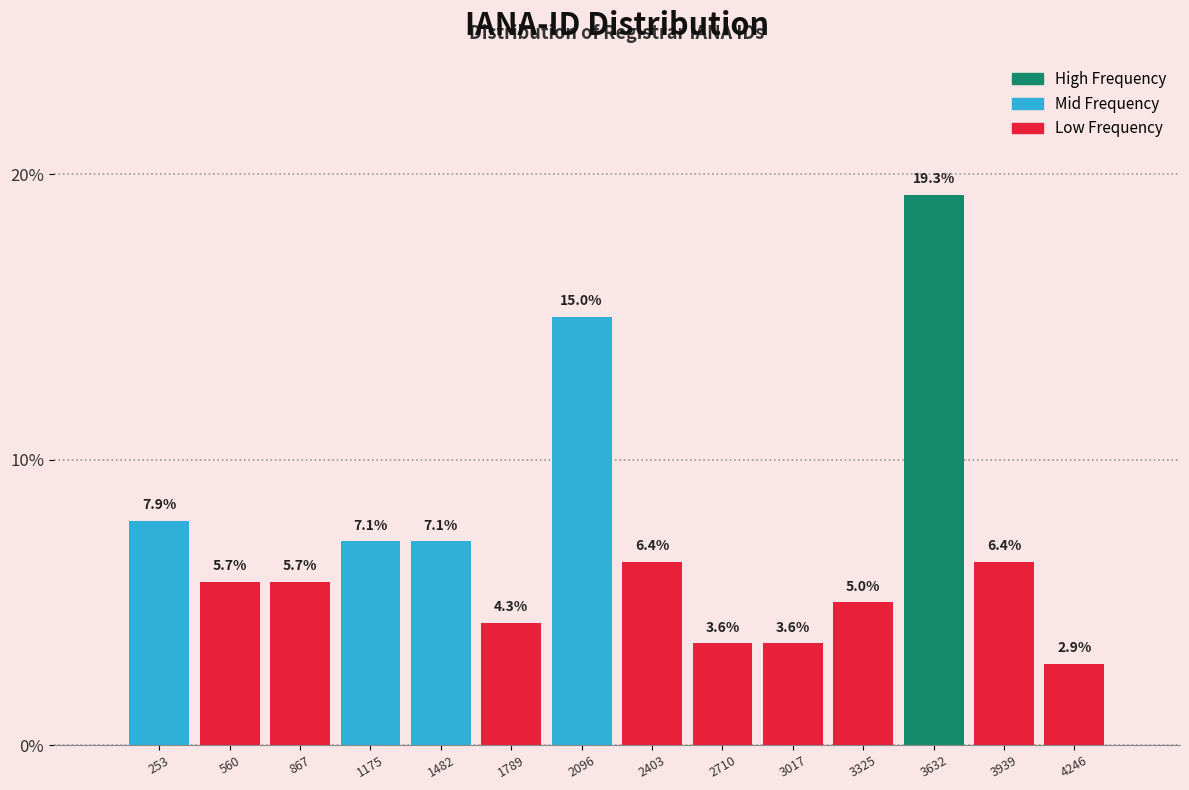

Reading left to right, list every bar in this chart as the range it spans on the x-axis followed by its height. The bar edges are not printed on the chart, so give them approximately, as read against the axis.

100 to 400: 7.9
400 to 700: 5.7
700 to 1000: 5.7
1000 to 1350: 7.1
1350 to 1650: 7.1
1650 to 1950: 4.3
1950 to 2250: 15.0
2250 to 2550: 6.4
2550 to 2850: 3.6
2850 to 3150: 3.6
3150 to 3500: 5.0
3500 to 3800: 19.3
3800 to 4100: 6.4
4100 to 4400: 2.9